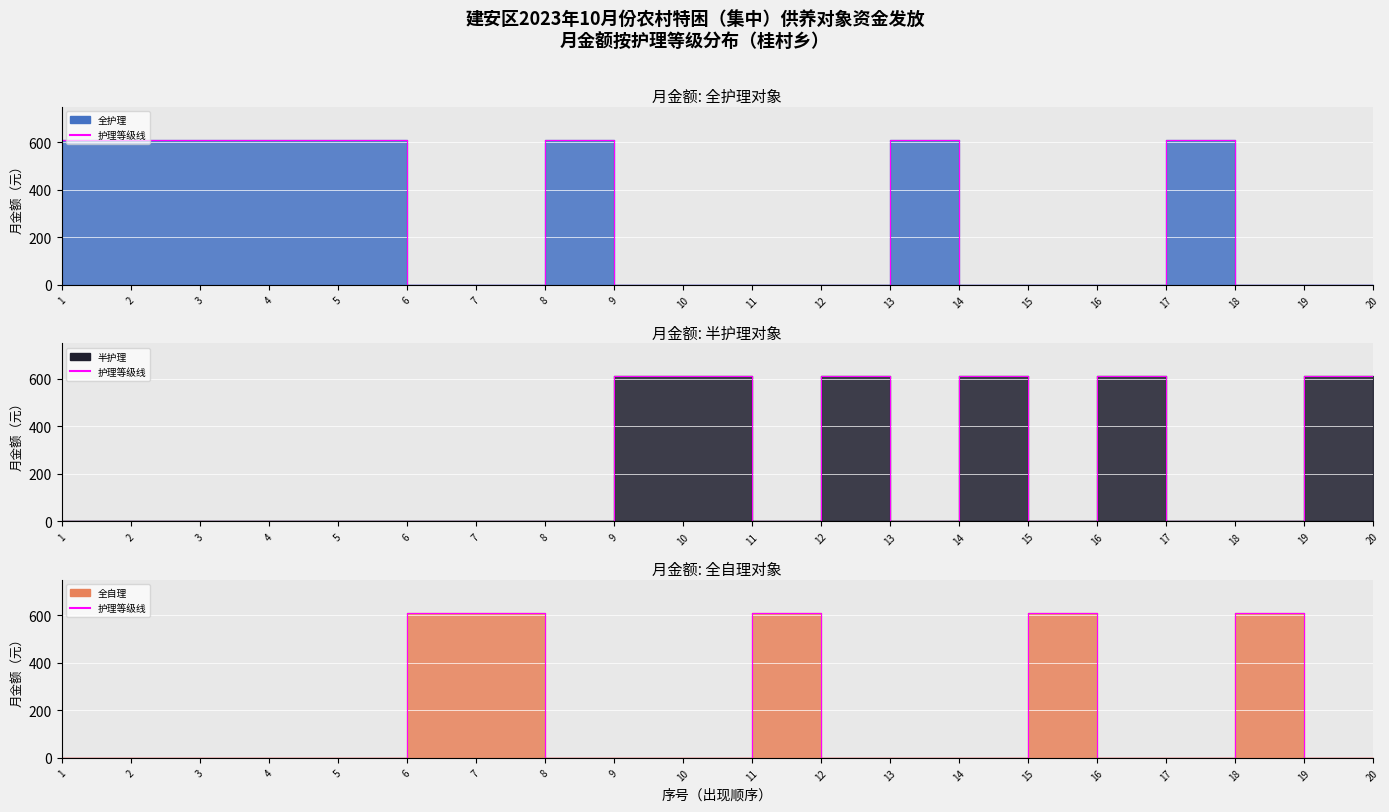

At 13, list the series in order from smallest to largest.

半护理, 全自理, 全护理